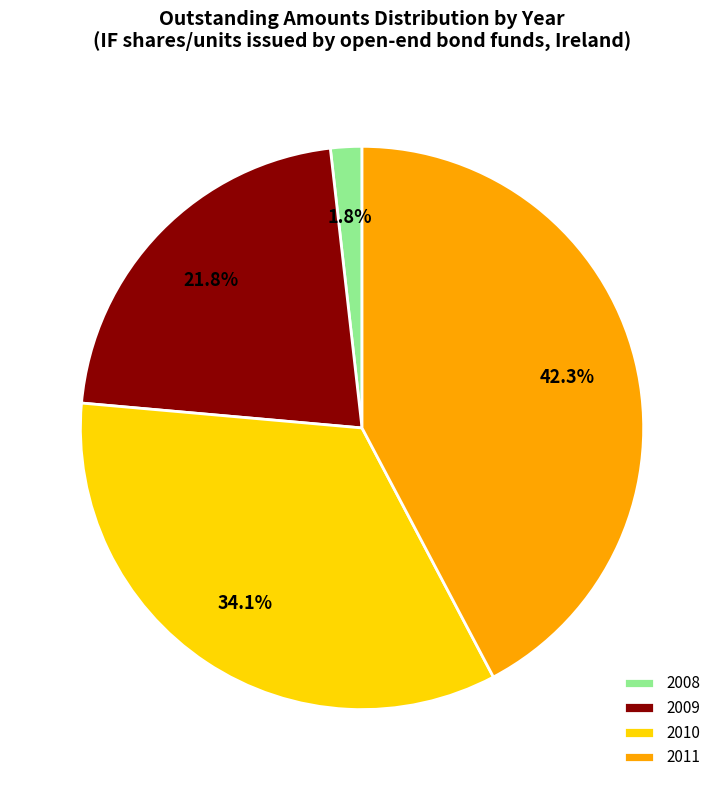

Is the sum of 2011 and 2009 greater than half?

Yes